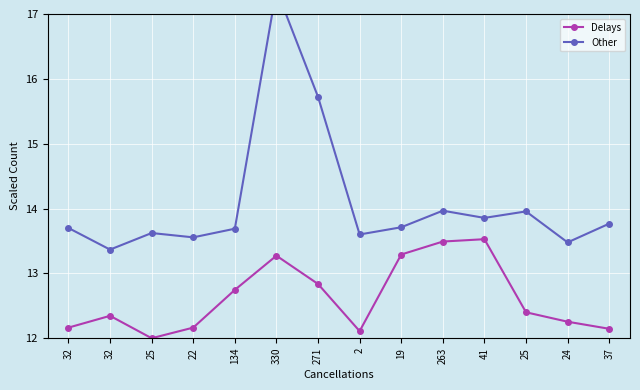

Rank the categories by Delays value from lowest to highest.

25, 2, 37, 32, 22, 24, 32, 25, 134, 271, 330, 19, 263, 41